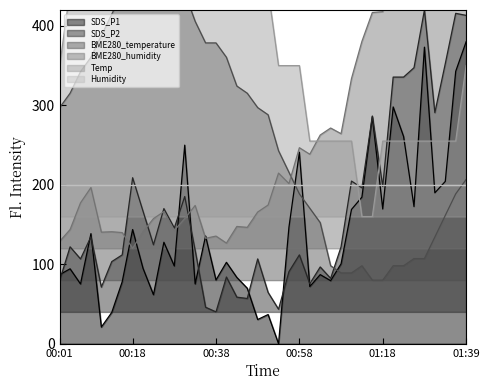

Rank the categories by SDS_P1 value from lowest to highest.

00:53, 00:11, 00:48, 00:50, 00:13, 00:23, 00:45, 01:00, 00:06, 00:33, 00:16, 01:05, 00:38, 00:43, 00:01, 01:03, 00:03, 00:21, 00:28, 01:07, 00:40, 00:25, 00:36, 00:08, 00:18, 00:55, 01:10, 01:18, 01:27, 01:13, 01:32, 01:34, 00:58, 00:31, 01:24, 01:16, 01:21, 01:36, 01:29, 01:39